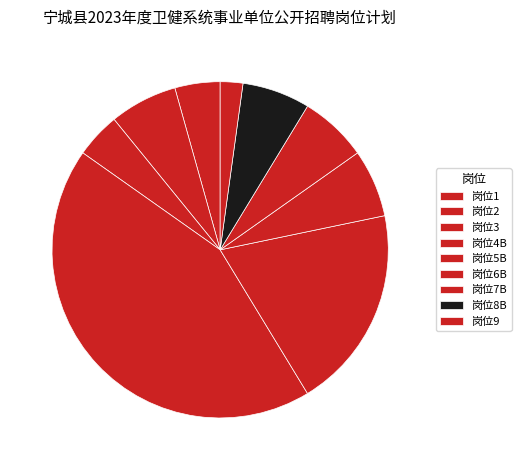

Do 岗位1 and 岗位8B together represent more than half of the pie?

No